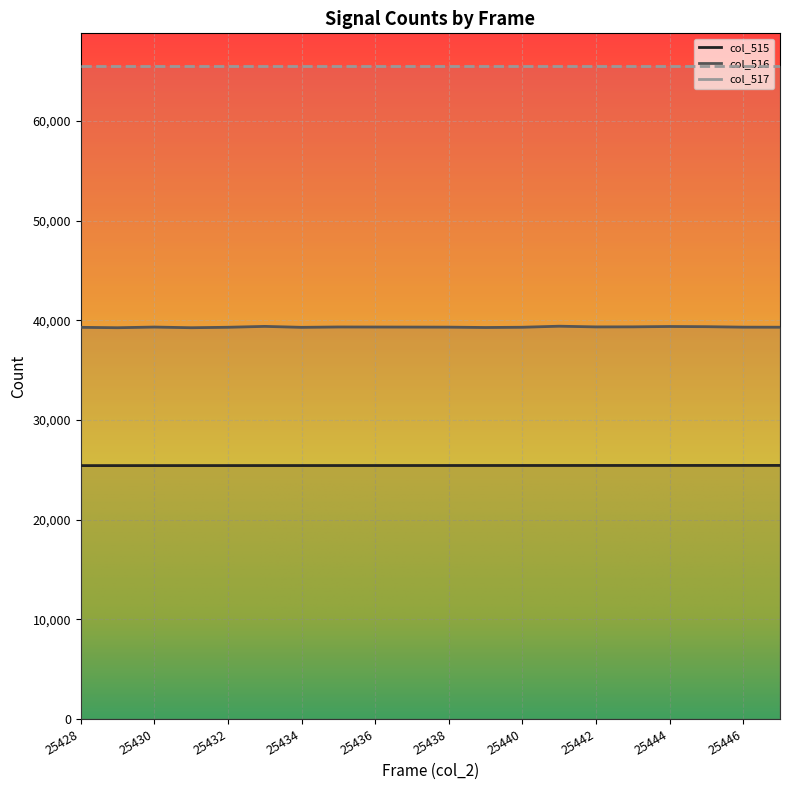

True or false: col_515 has more than 1 points higher than both neighbors.

False